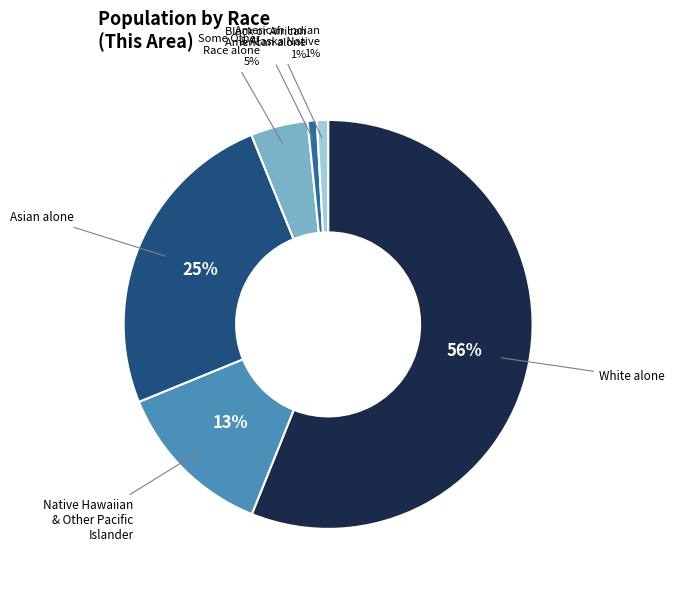

To the nearest percent, what is the average slice percentage?

17%